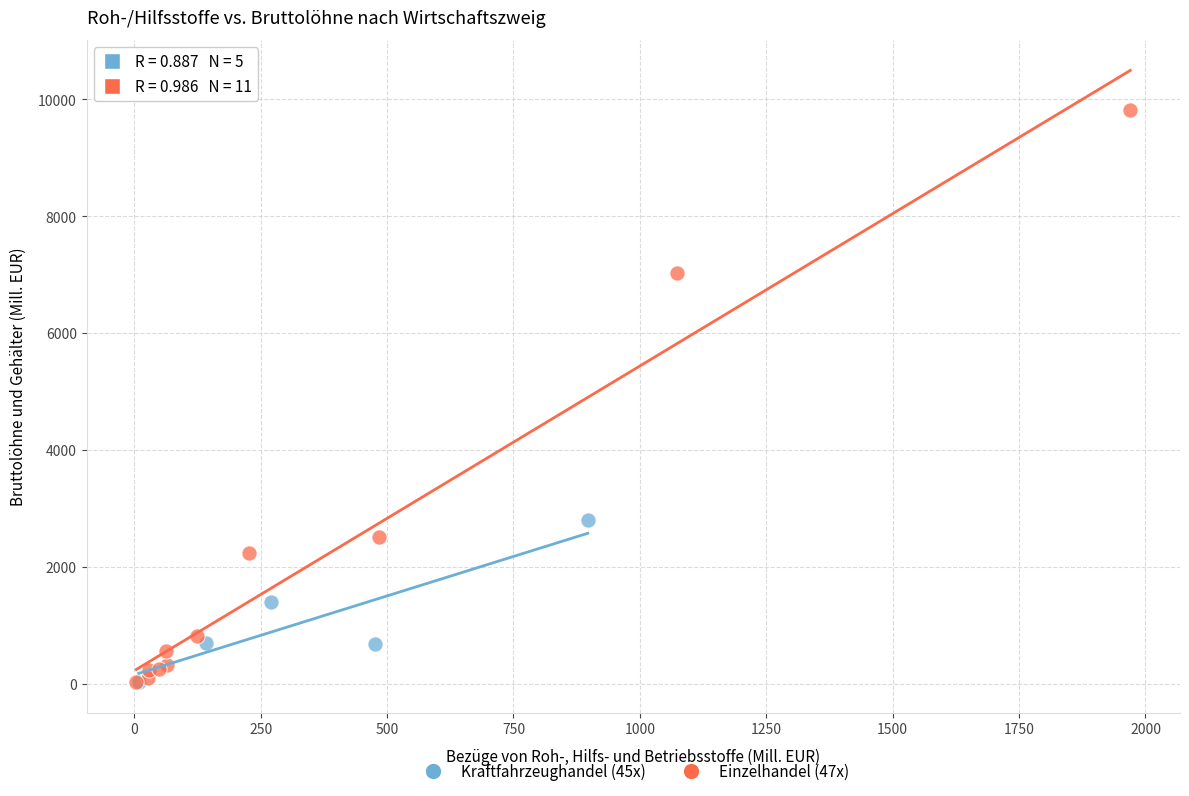

Which series has the largest Y range (max minus min)?

Einzelhandel (47x)